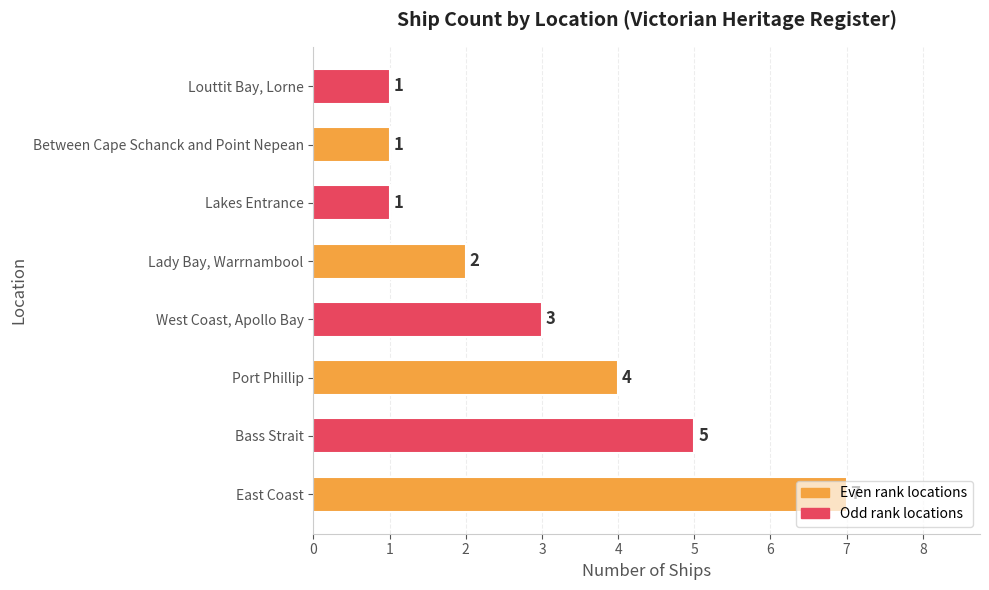

Is it true that the value at Port Phillip is 4?

True